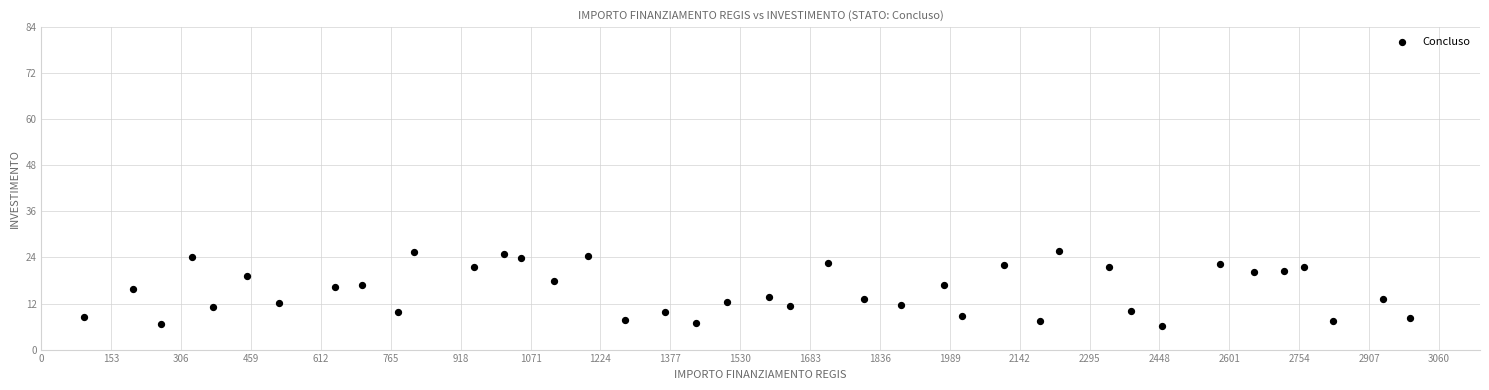

What is the range of X values (max minus min)?

2903.9